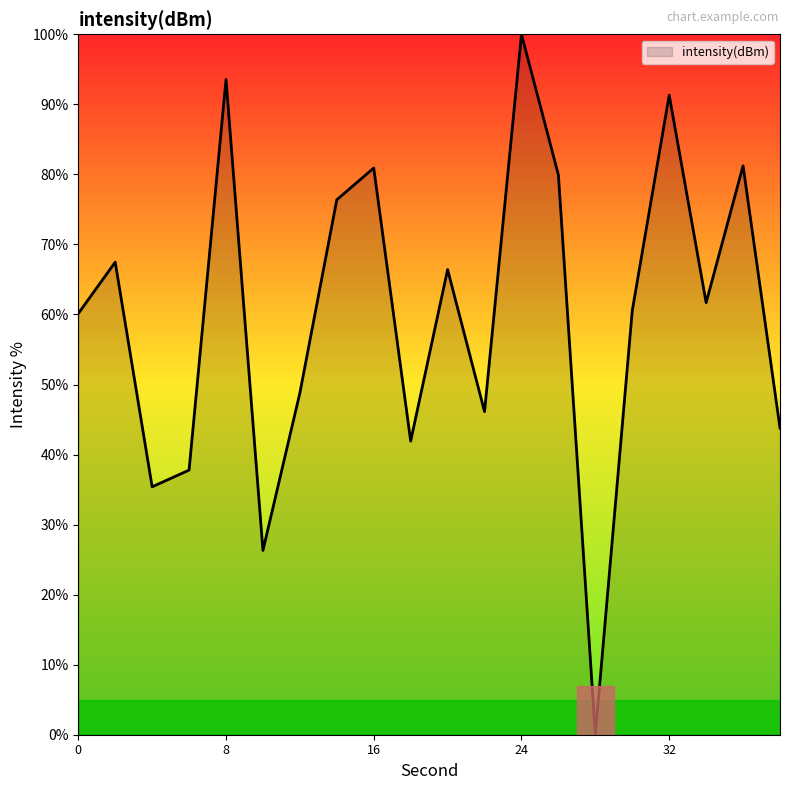

What is the difference between the maximum and minimum values?

100.0